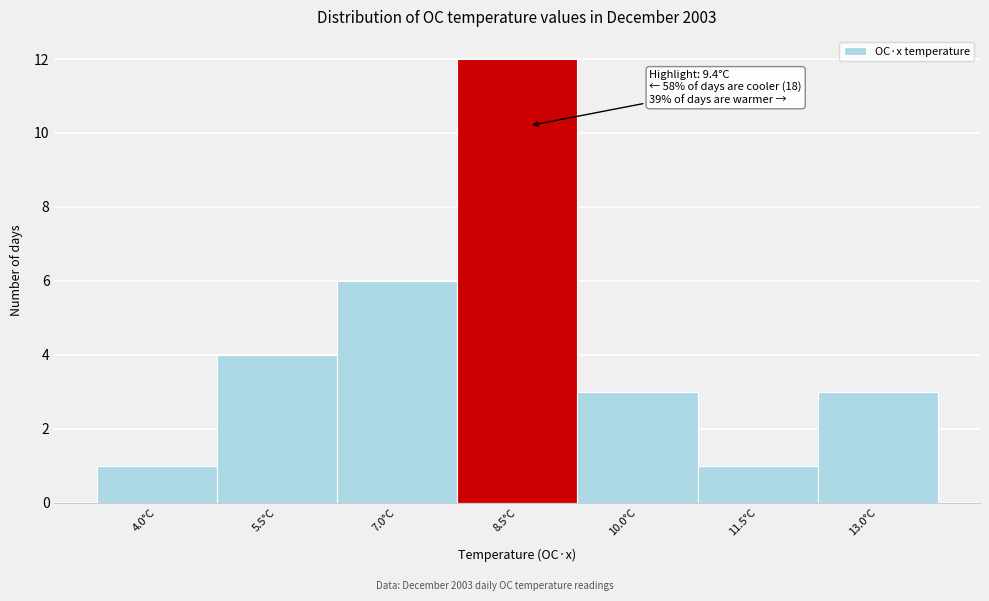

Reading left to right, list all the values displayed in this chart.

4.0°C=1	5.5°C=4	7.0°C=6	8.5°C=12	10.0°C=3	11.5°C=1	13.0°C=3